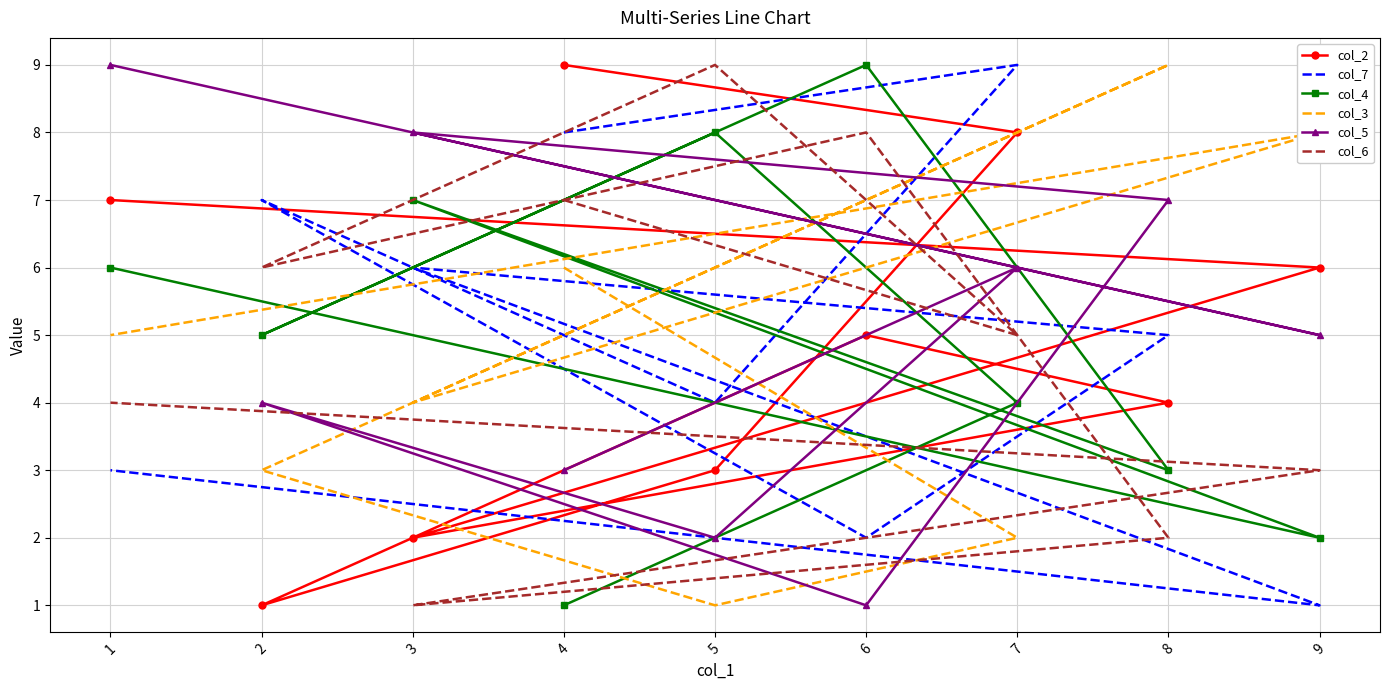

In col_2, how many points are lower than both neighbors (excluding endpoints)?

2